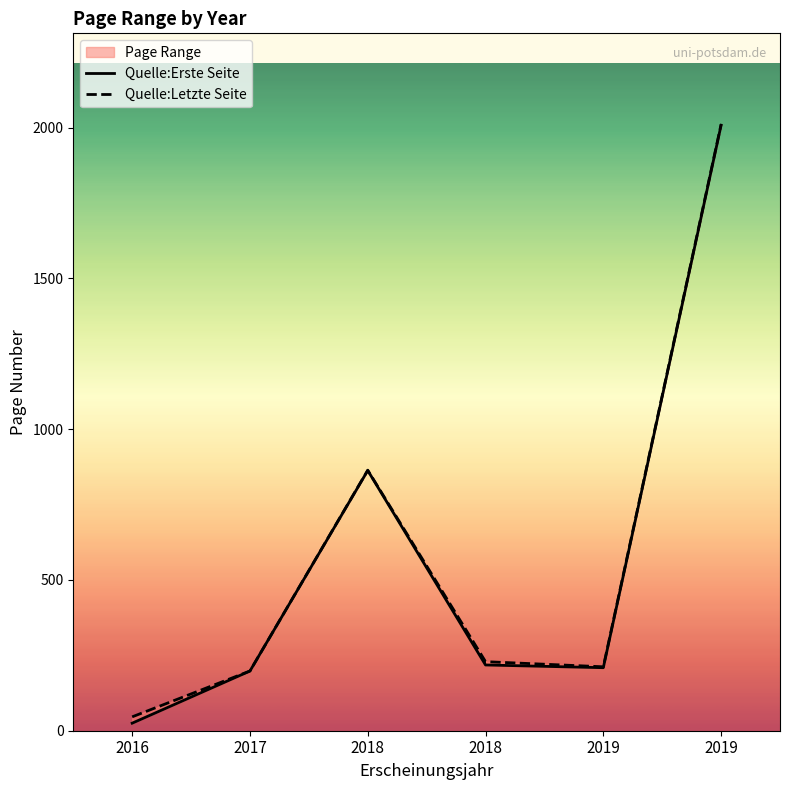

What is the sum of the Quelle:Erste Seite values at 2019 and 2018?

1072